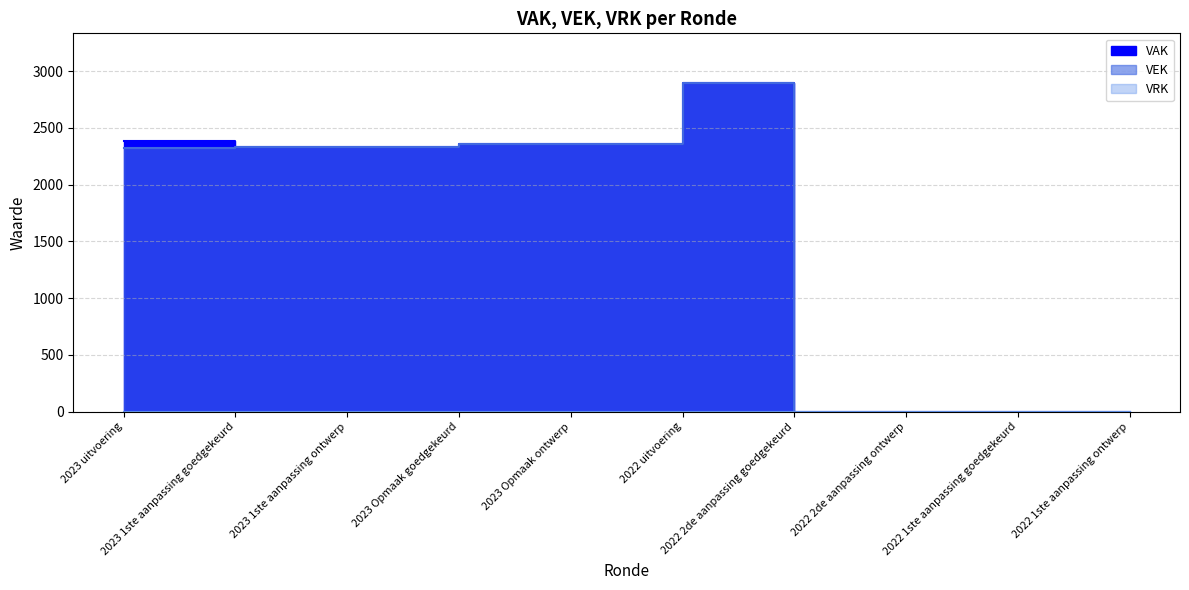

Rank the series by their average value, from lowest to highest.

VEK, VAK